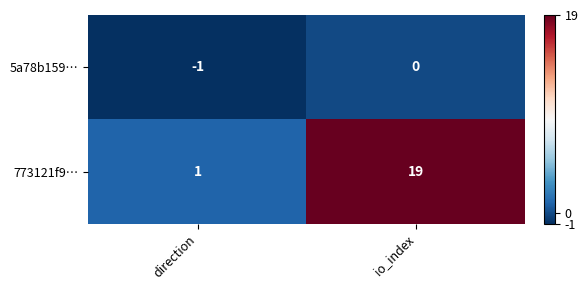

At which category is the sum across all series the highest?

io_index